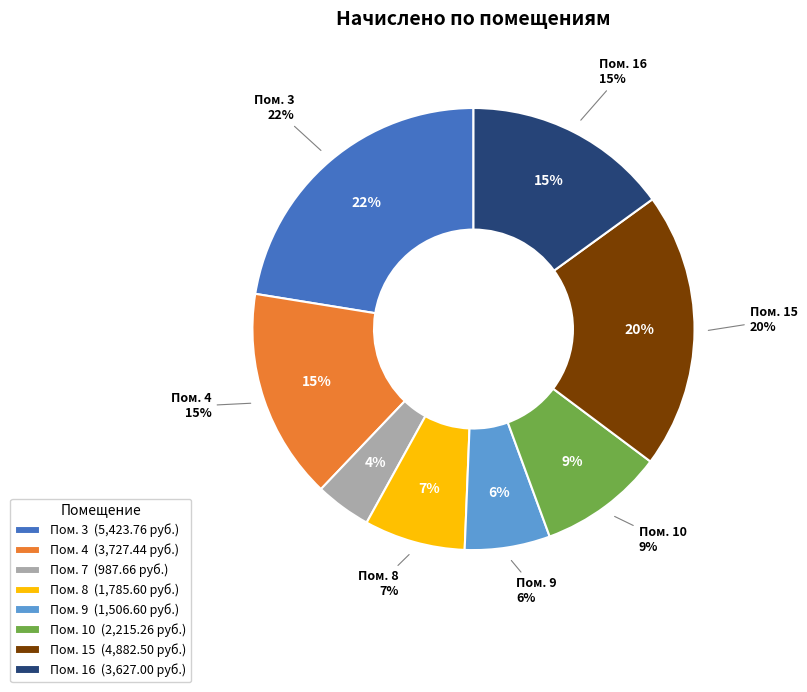

Which has a higher value, 7 or 16?

16